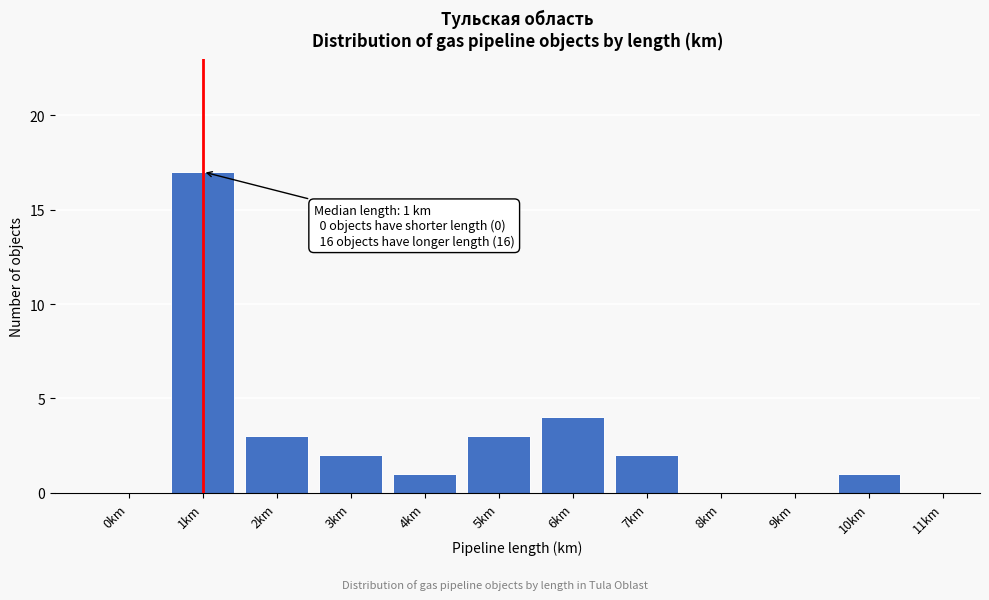

Reading right to left, transcribe all the data shown in this chart.

11km=0	10km=1	9km=0	8km=0	7km=2	6km=4	5km=3	4km=1	3km=2	2km=3	1km=17	0km=0